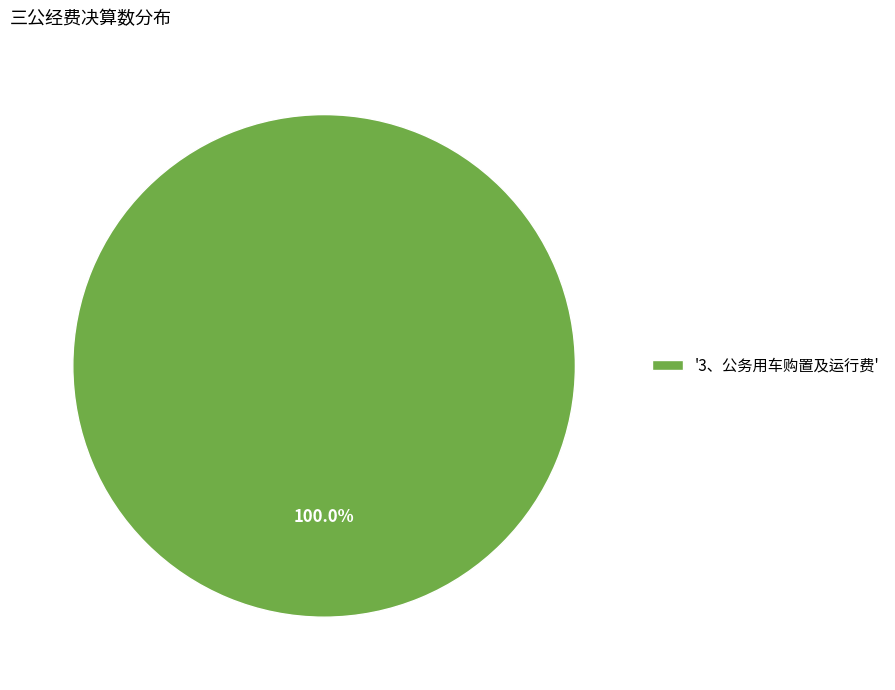

Rank the categories by value from highest to lowest.

'3、公务用车购置及运行费'